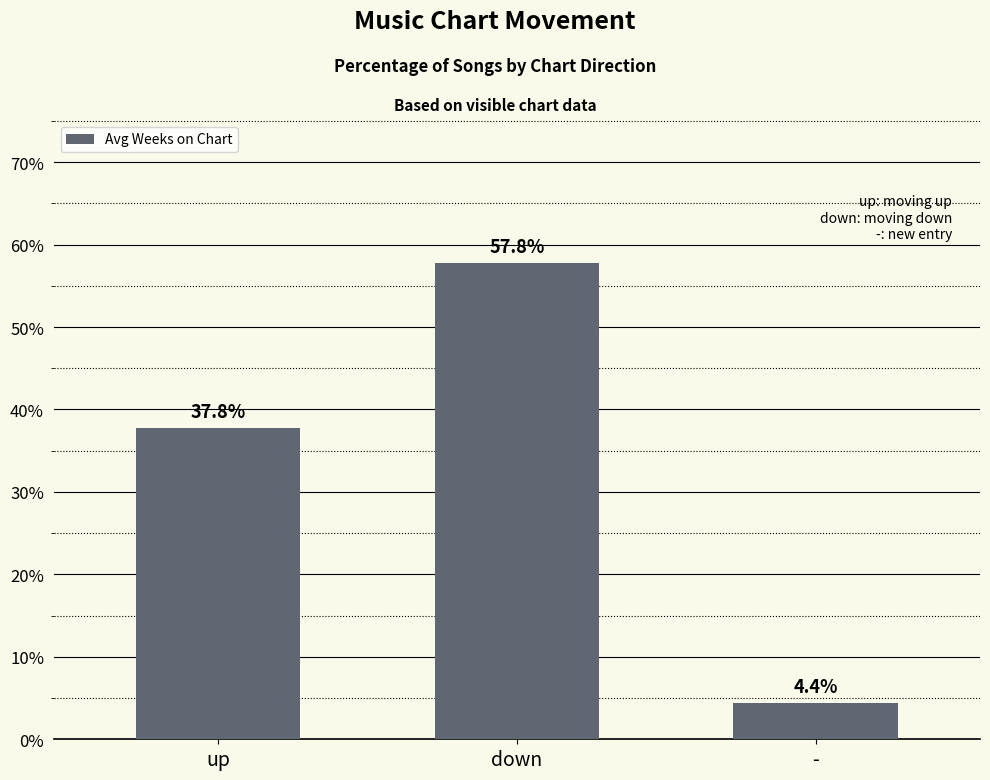

What is the average value?

33.3